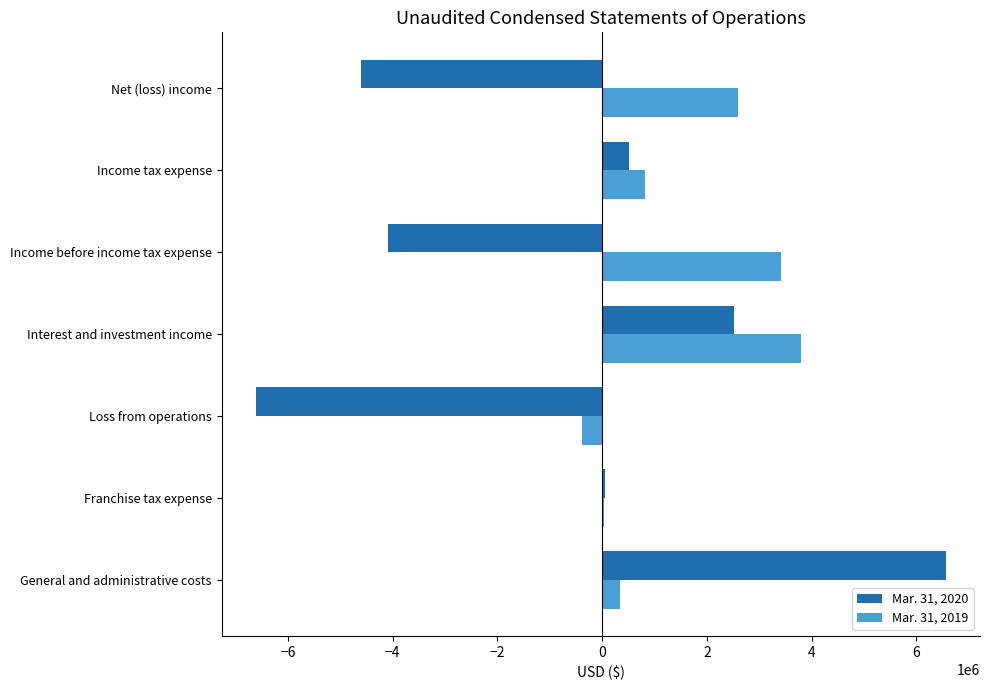

Is it true that Mar. 31, 2019 equals 1023452 at Income before income tax expense?

False